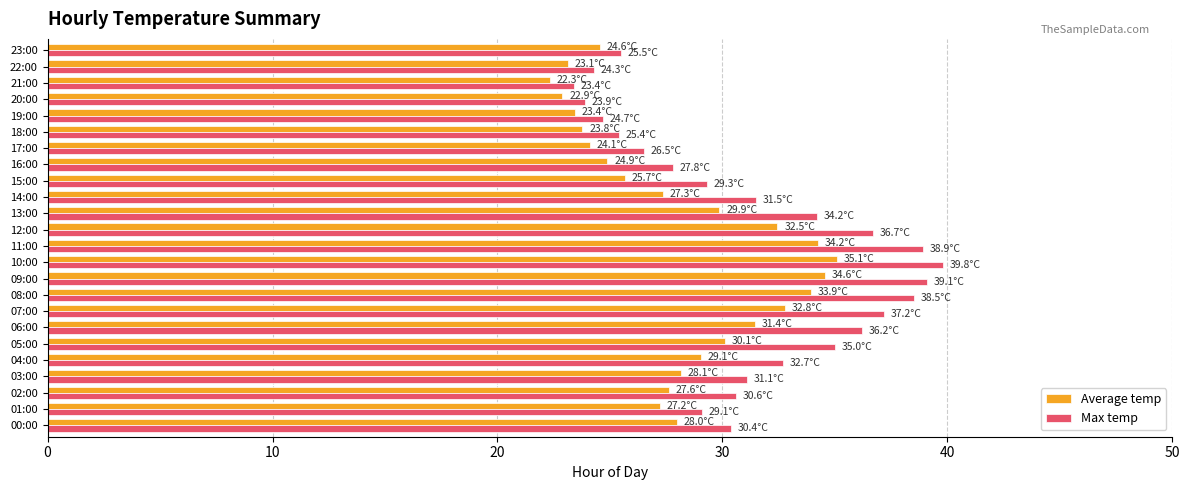

At which category does the chart reach its peak across all series?

10:00